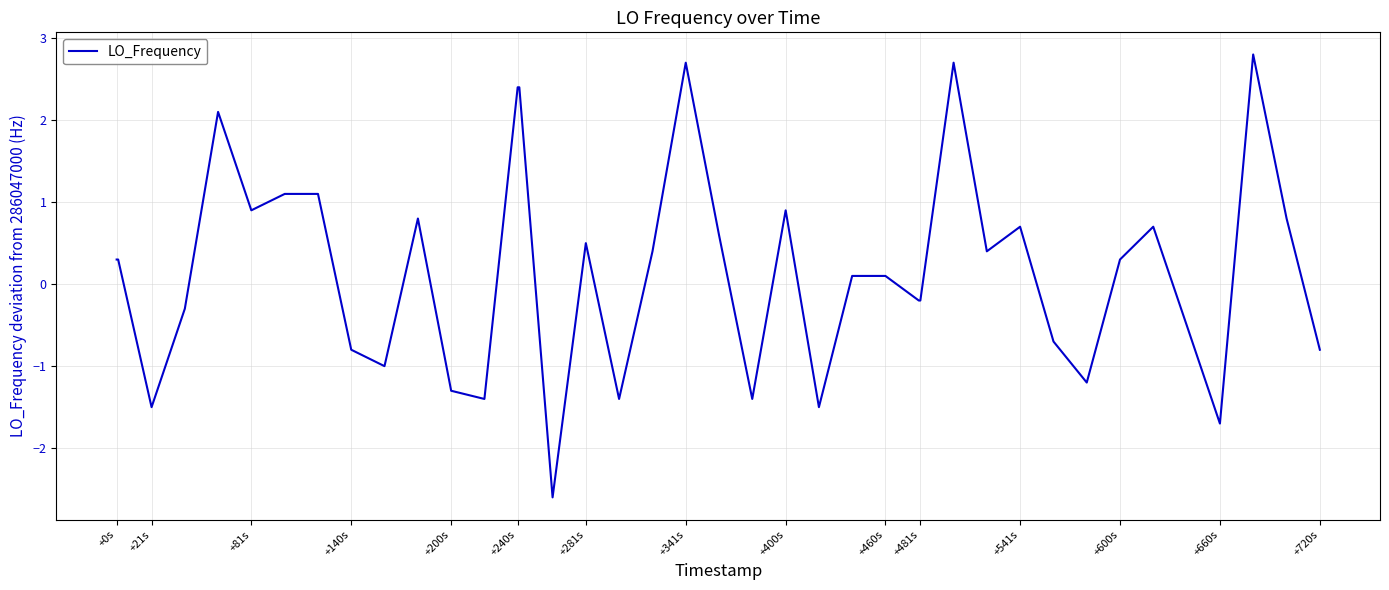

How many values are above zero?

23